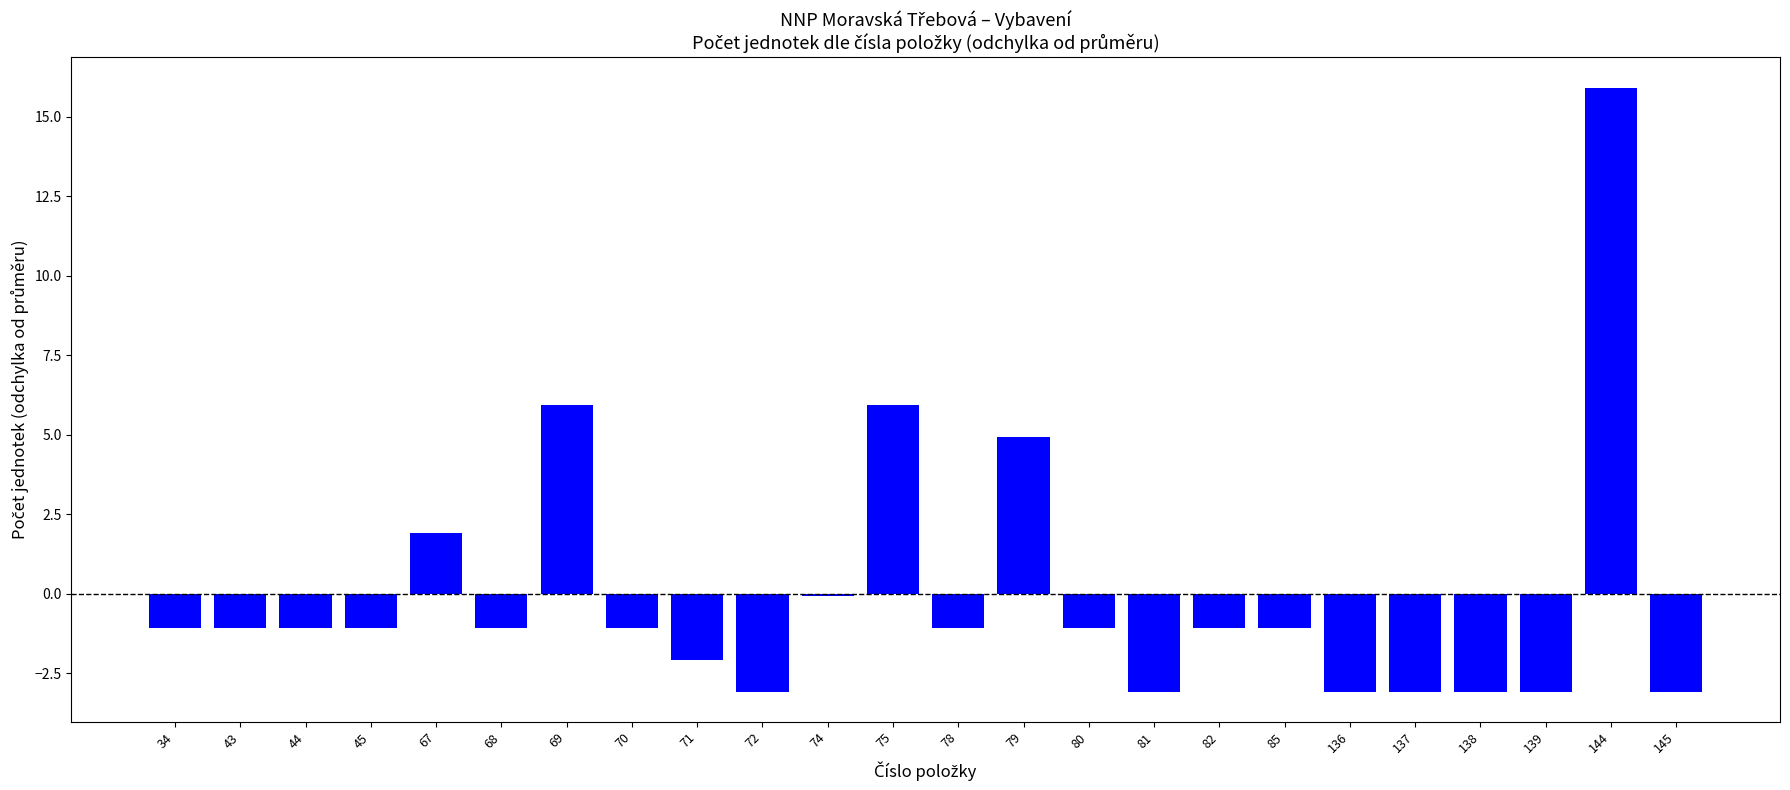

What is the value of the 20th bar from the left?

-3.1